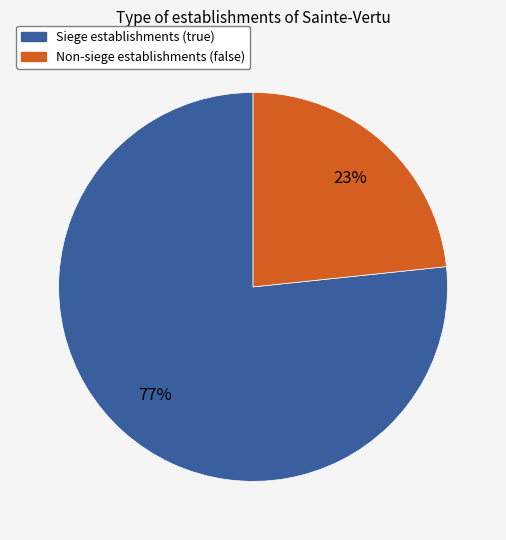

To the nearest percent, what is the average slice percentage?

50%